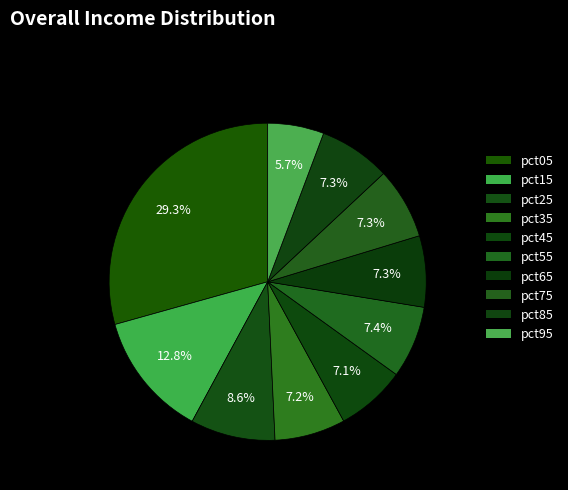

To the nearest percent, what is the combined percentage of pct25 and pct65?

16%